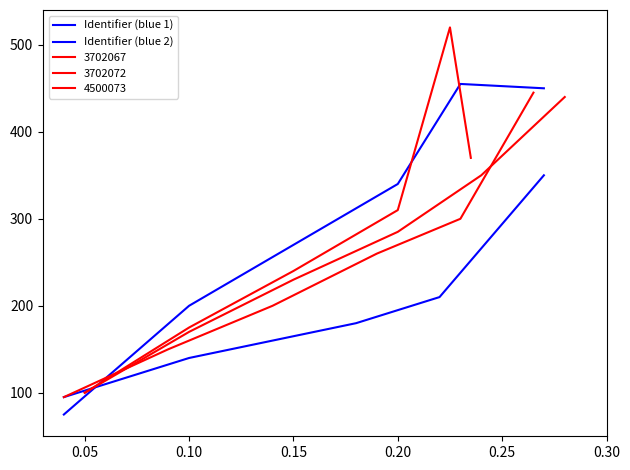

Which series has the widest spread of values?

Identifier (blue 1)